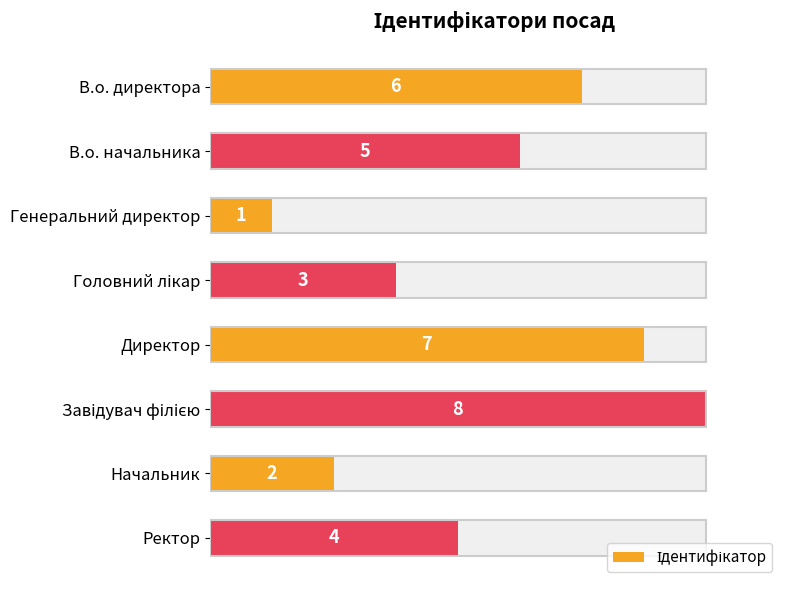

The value at Генеральний директор is 0. True or false?

False